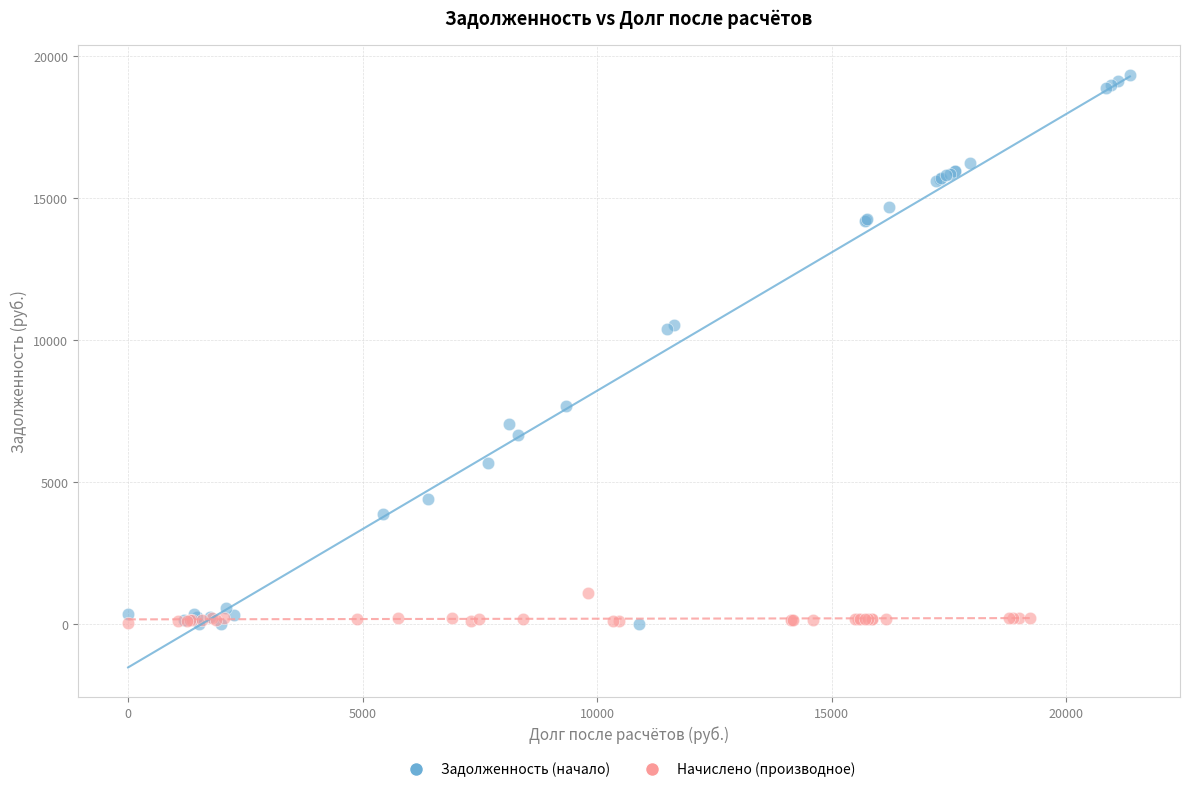

Which series has the widest spread of Y values?

Задолженность (начало)